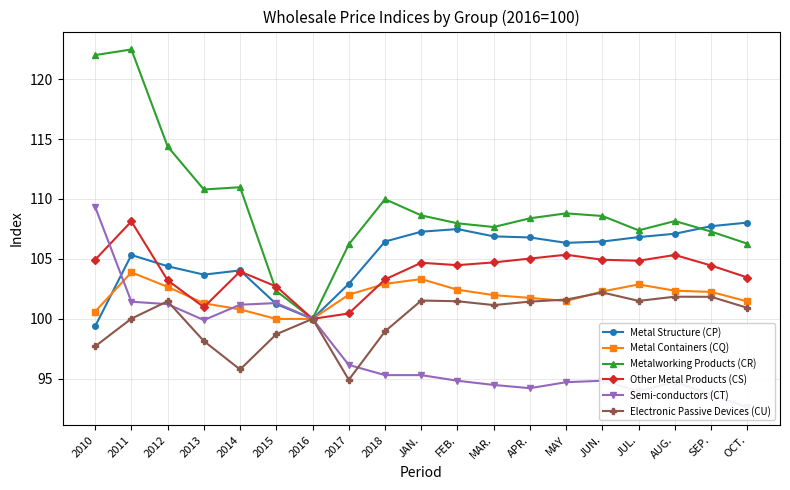

True or false: Metal Structure (CP) has more than 1 points higher than both neighbors.

True